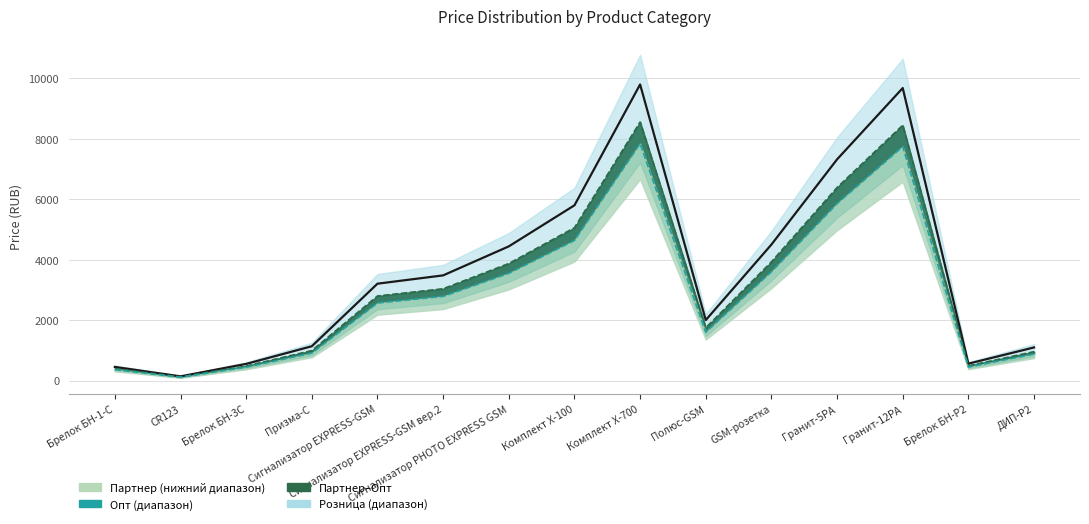

At which label does Опт first exceed 2798?

Сигнализатор EXPRESS-GSM вер.2